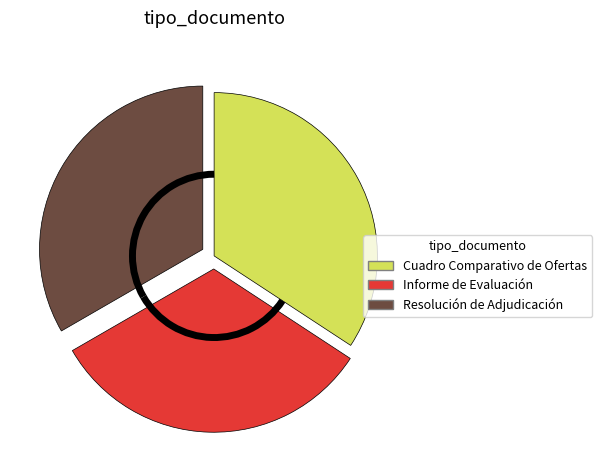

Which slice is the largest?

Cuadro Comparativo de Ofertas